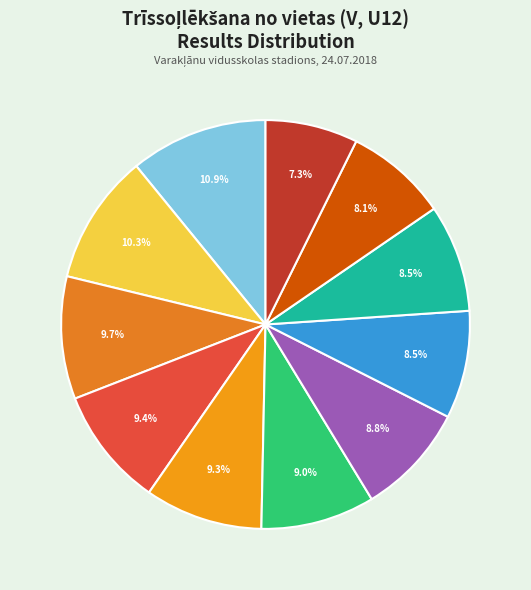

Does any single category account for the majority?

No